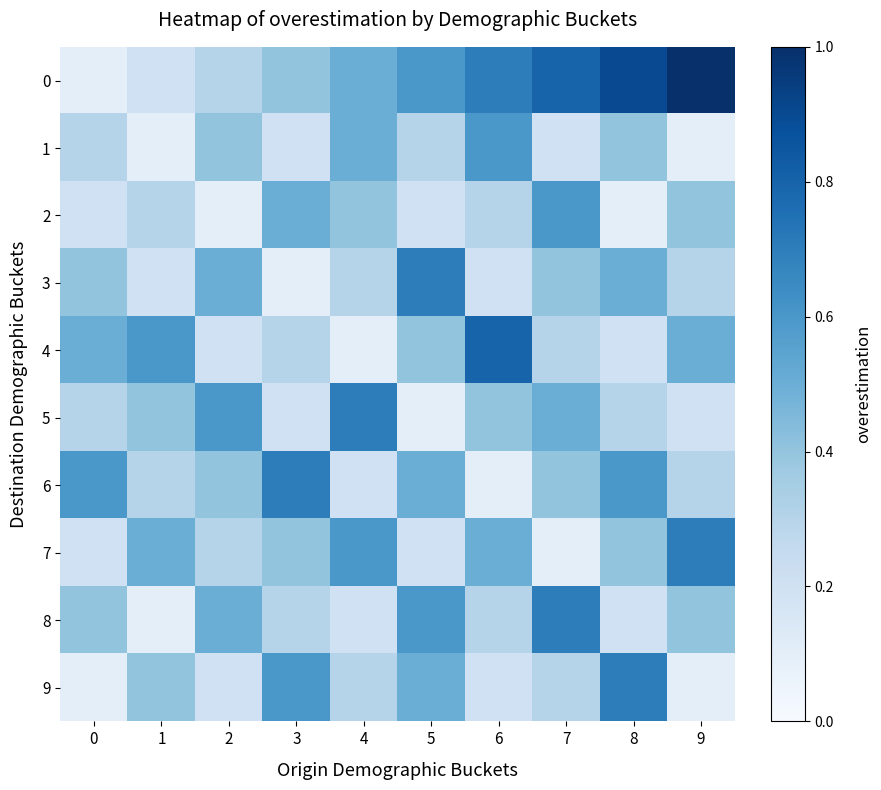

What is the greatest value displayed?

1.0